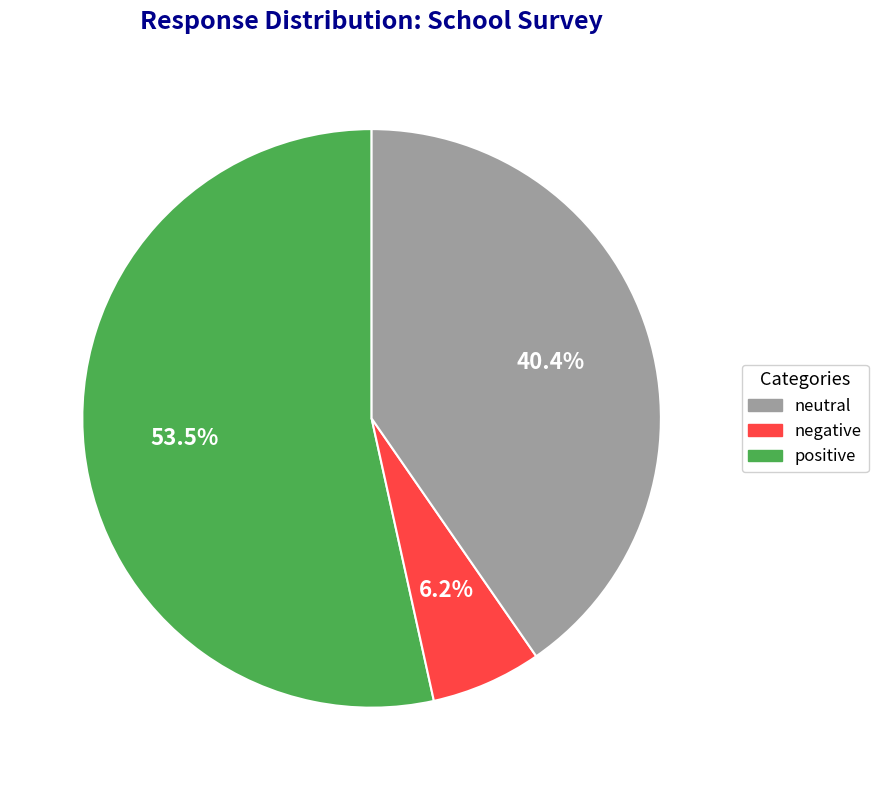

Does any single category account for the majority?

Yes